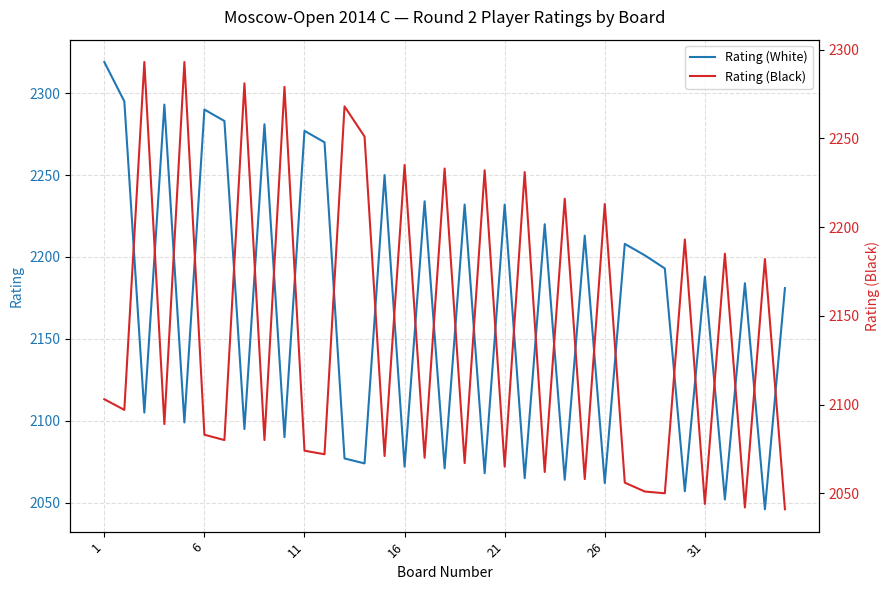

What is the maximum value for Rating (White)?

2319